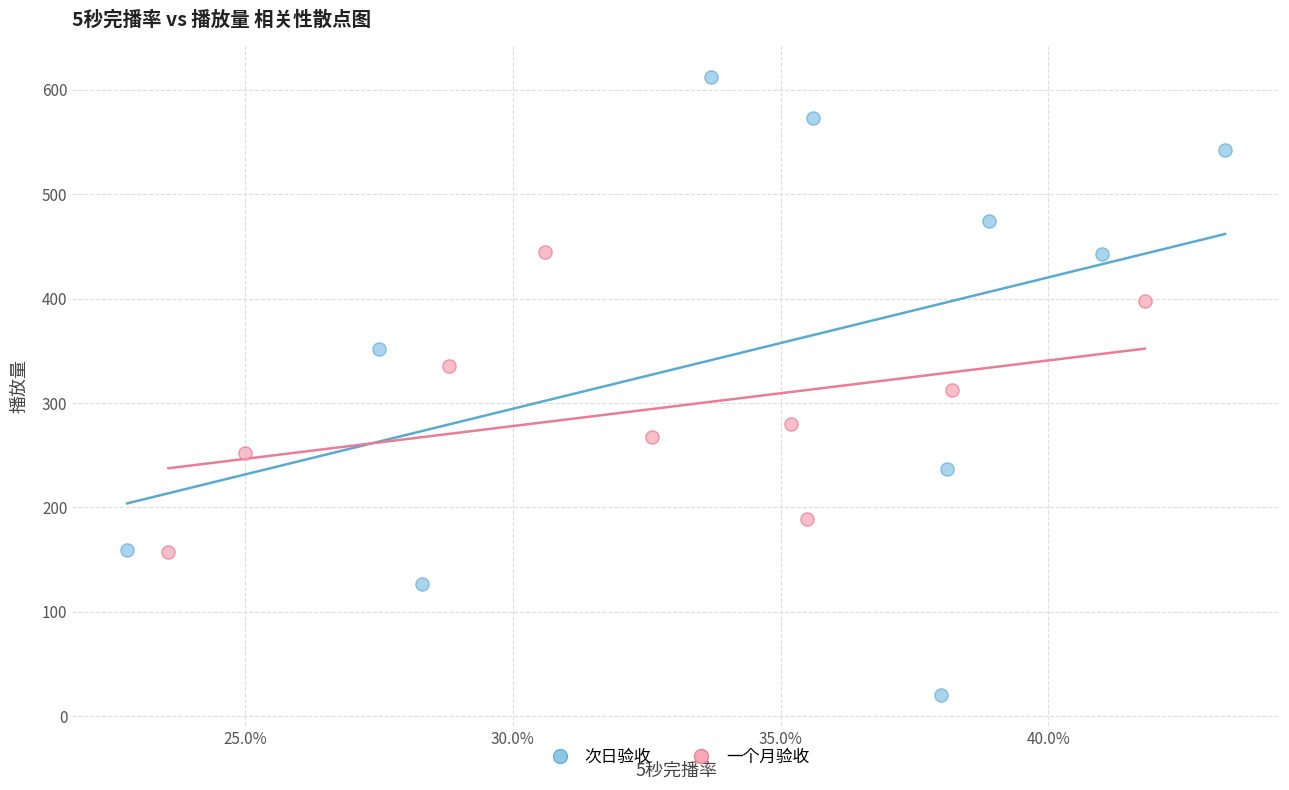

Which series has the largest Y range (max minus min)?

次日验收